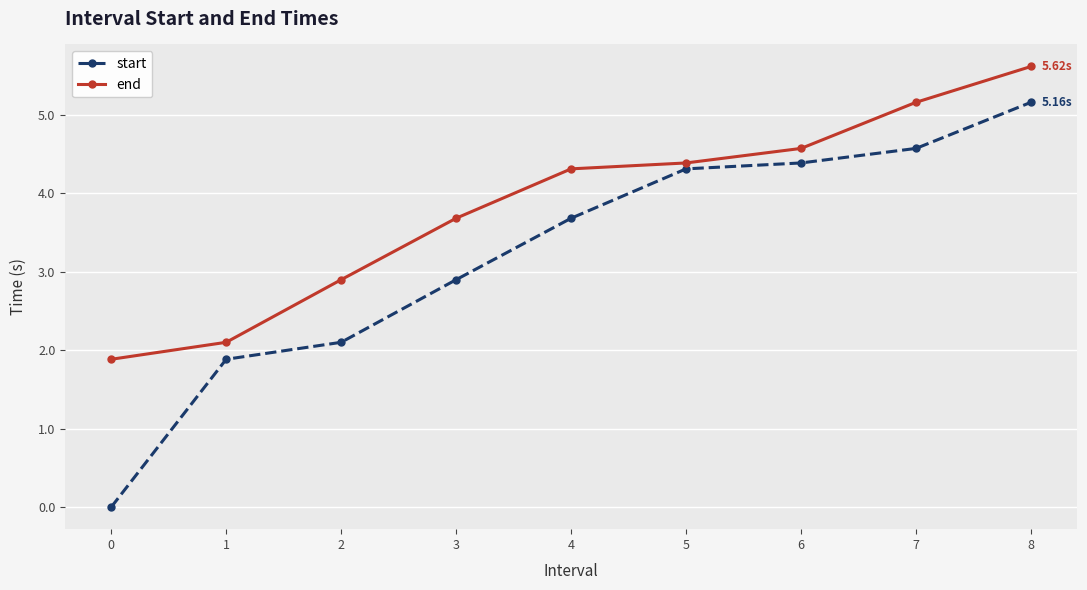

What is the sum of the end values at 0 and 4?

6.2